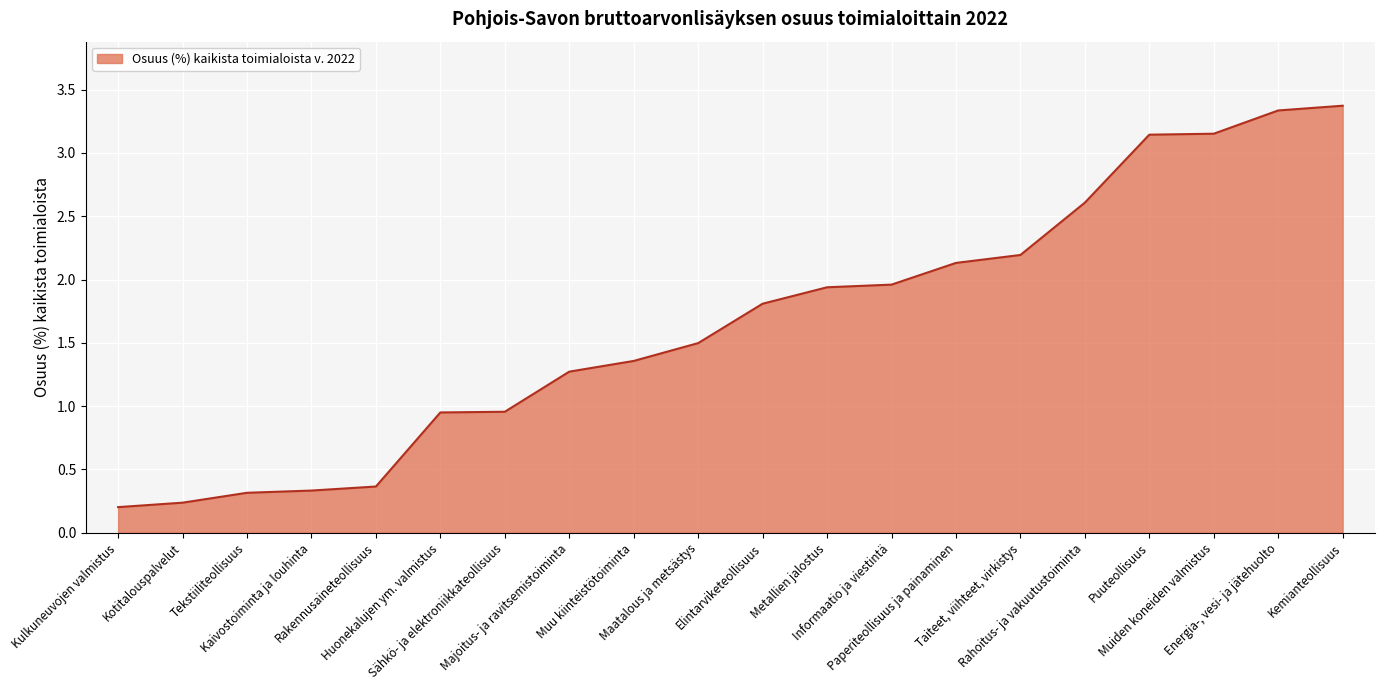

True or false: the data has more than 2 interior local peaks.

False